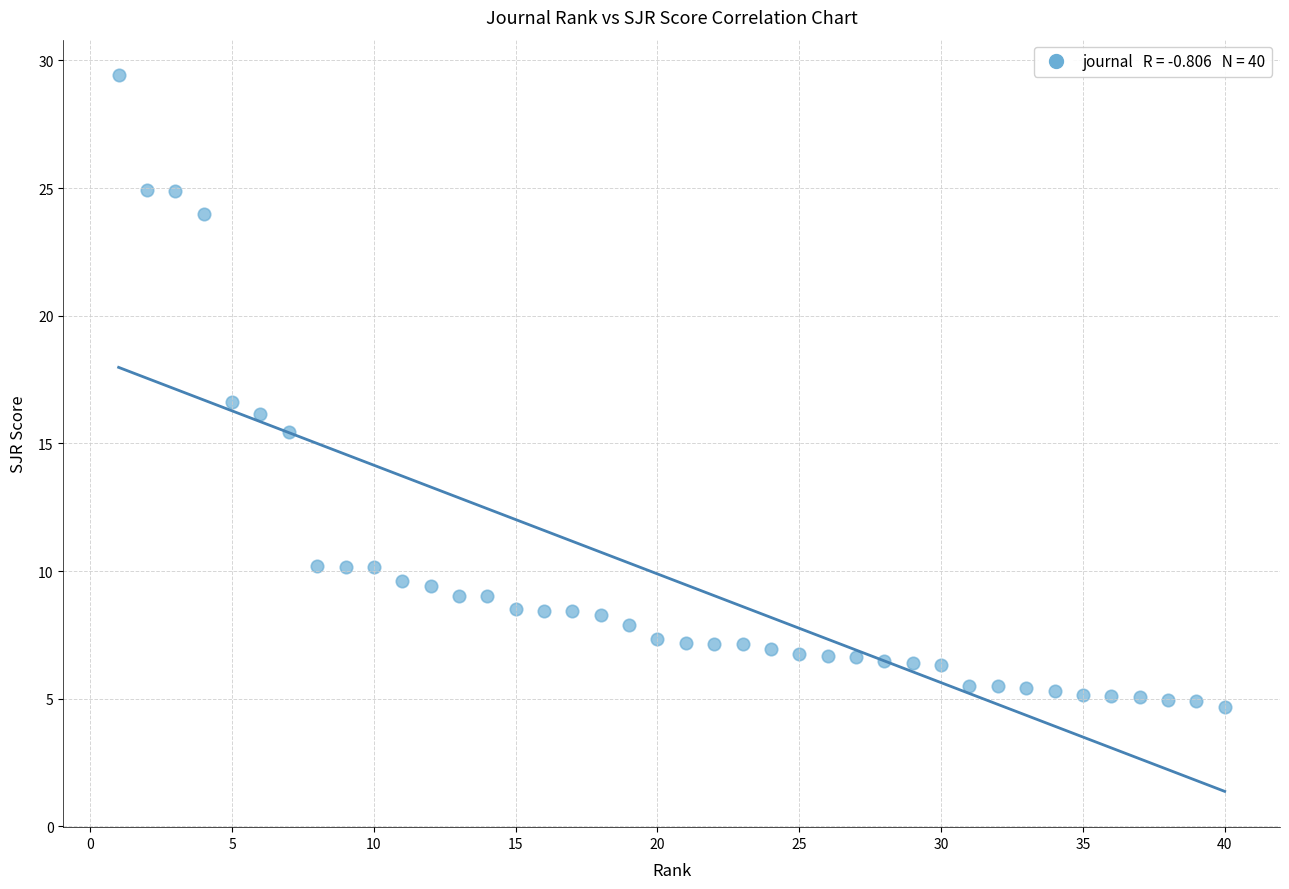

What is the range of Y values (max minus min)?

24.8